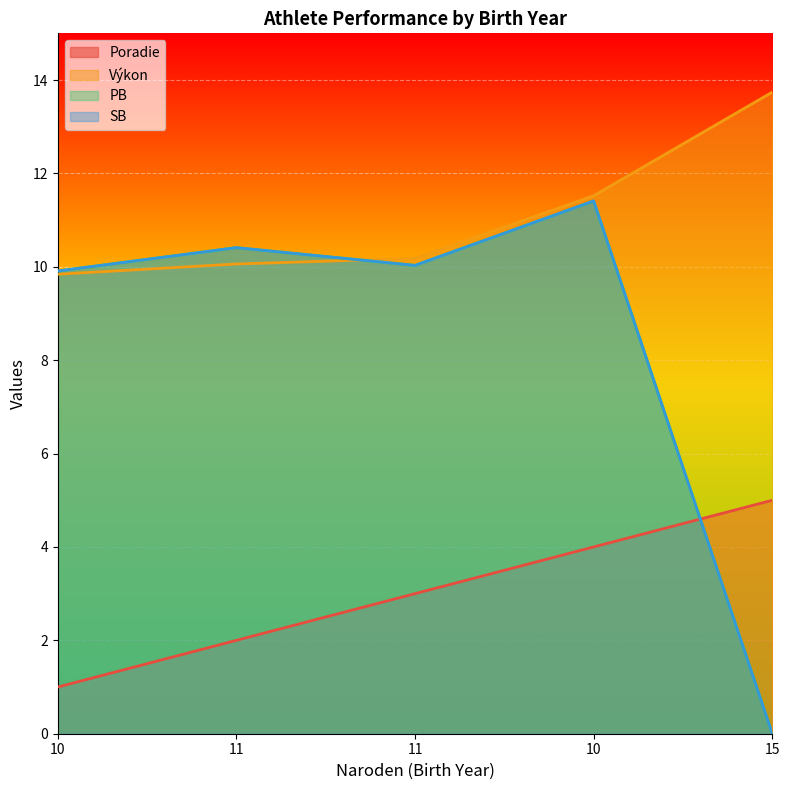

What is the maximum value for PB?

11.4